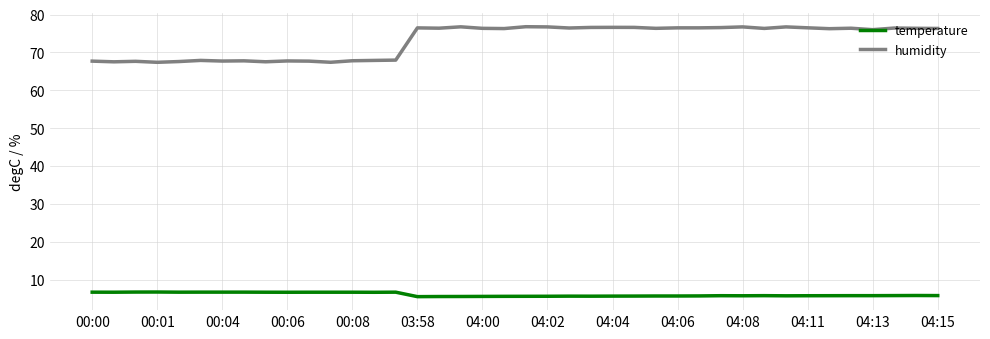

How many temperature values are between 5 and 6?

25